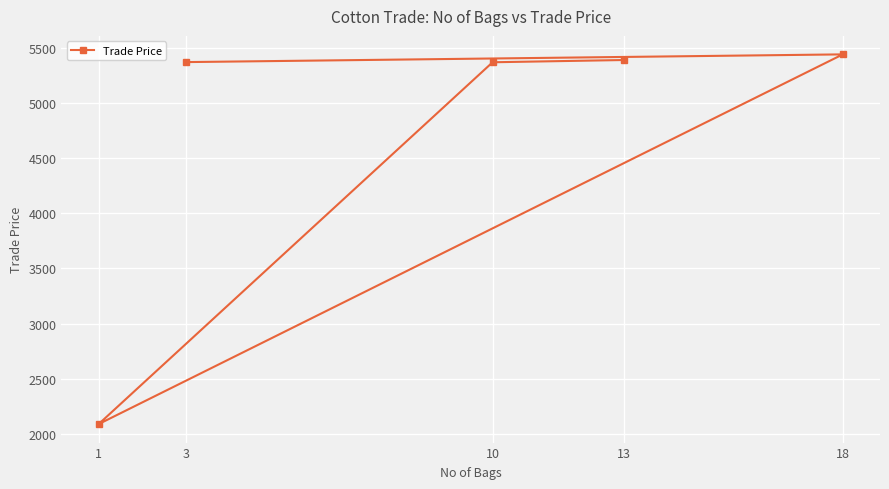

What is the average value?

4731.9